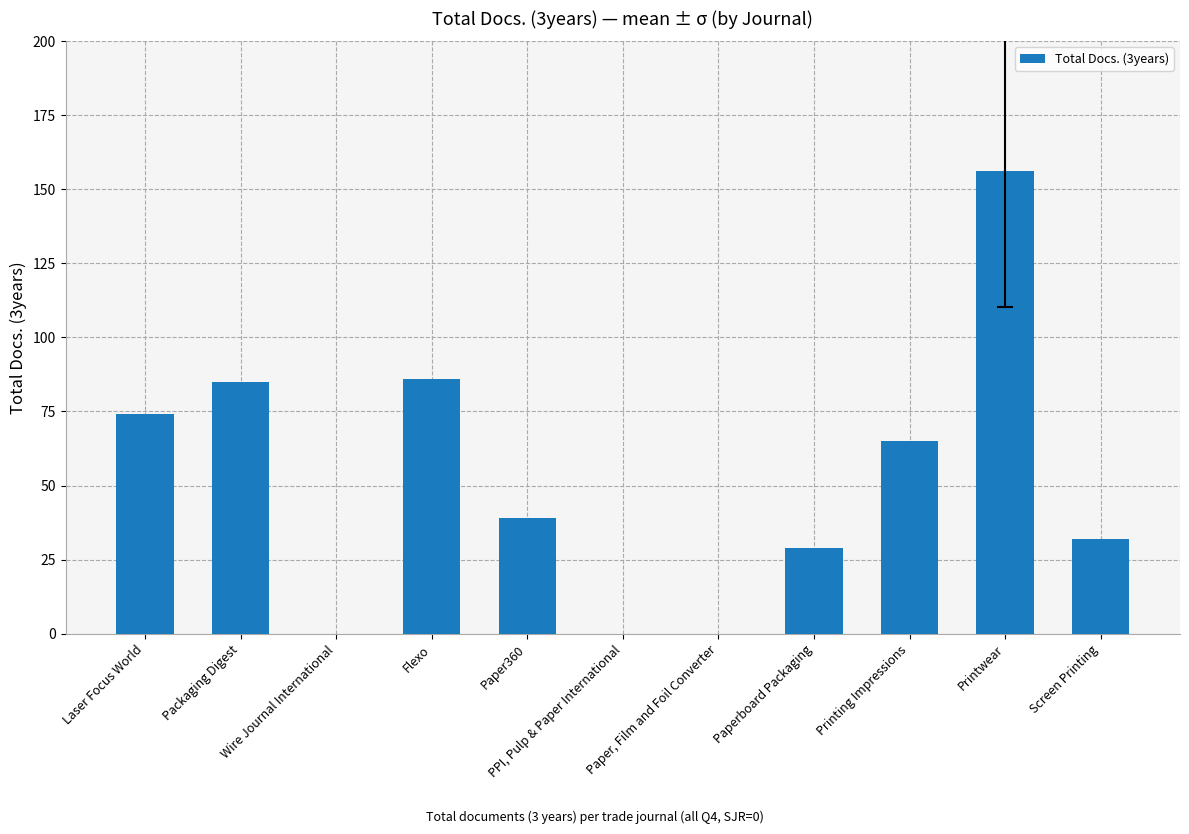

Reading left to right, extract all data points from this chart.

74	85	0	86	39	0	0	29	65	156	32